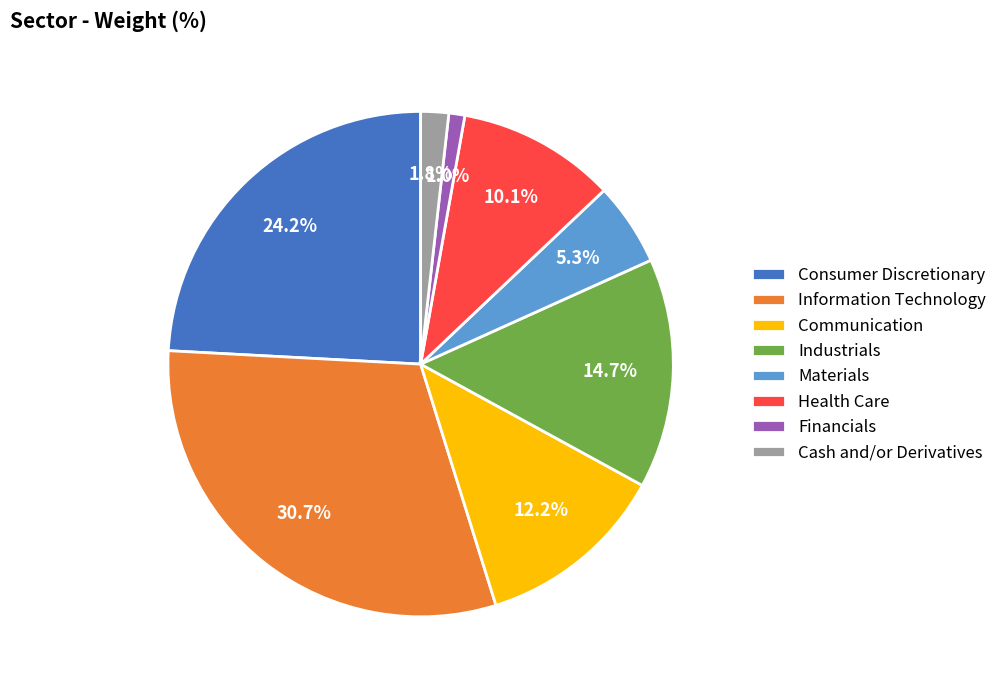

Rank the categories by value from lowest to highest.

Financials, Cash and/or Derivatives, Materials, Health Care, Communication, Industrials, Consumer Discretionary, Information Technology